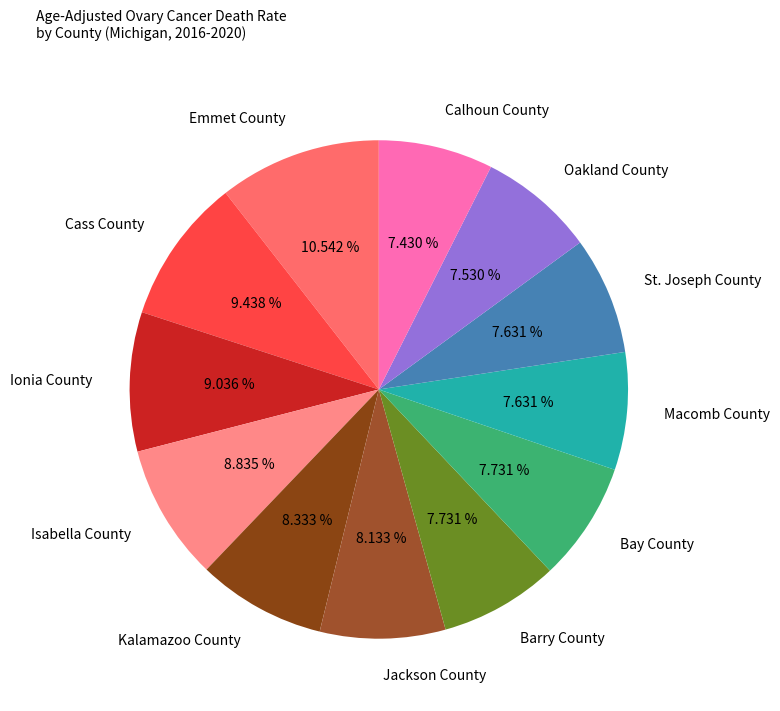

Approximately how many times larger is the value at Isabella County compared to Kalamazoo County?

1.1